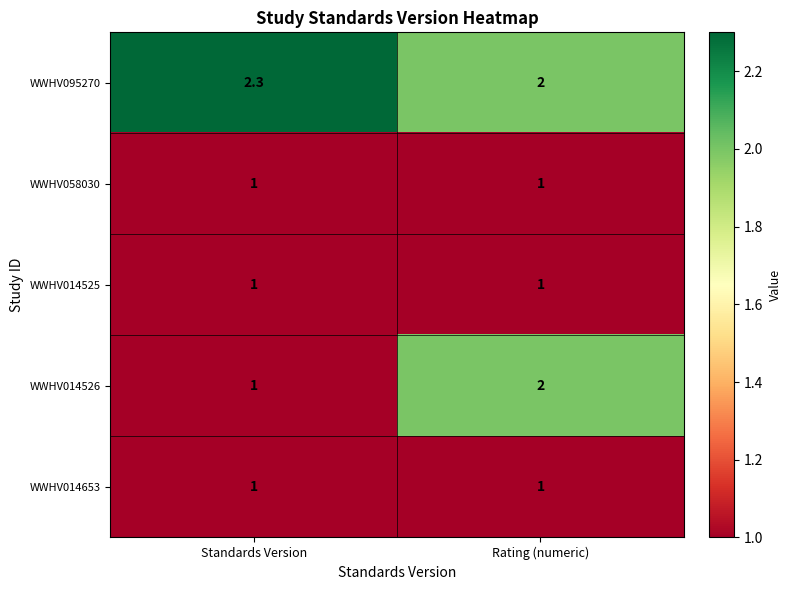

What is the difference between the highest and lowest values at Standards Version?

1.3